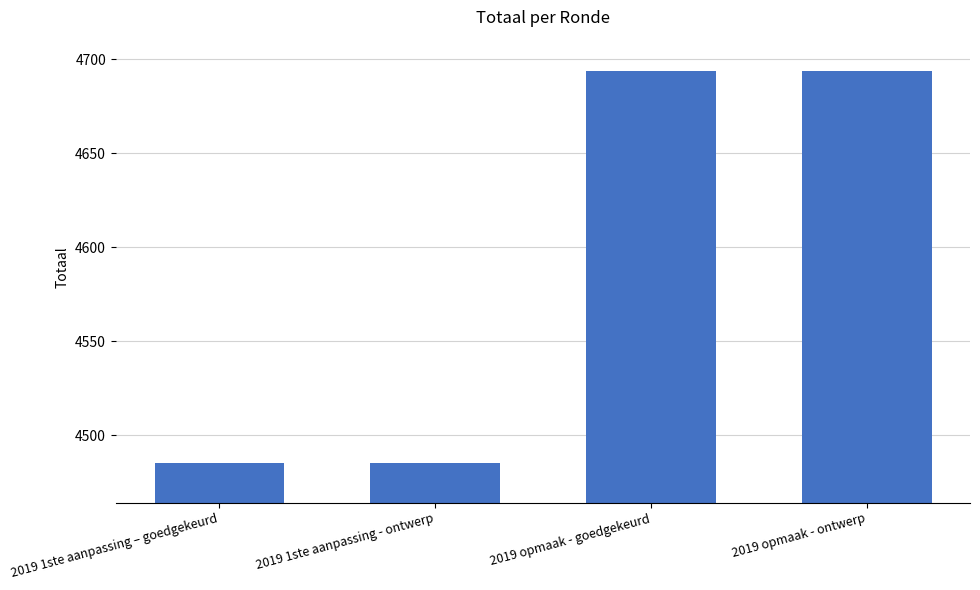

Read the value at 2019 opmaak - goedgekeurd, to the nearest 10.

4690